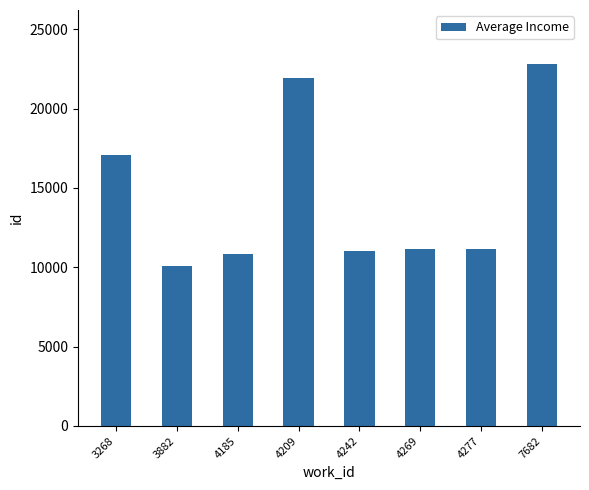

Count the number of categories in the chart.

8